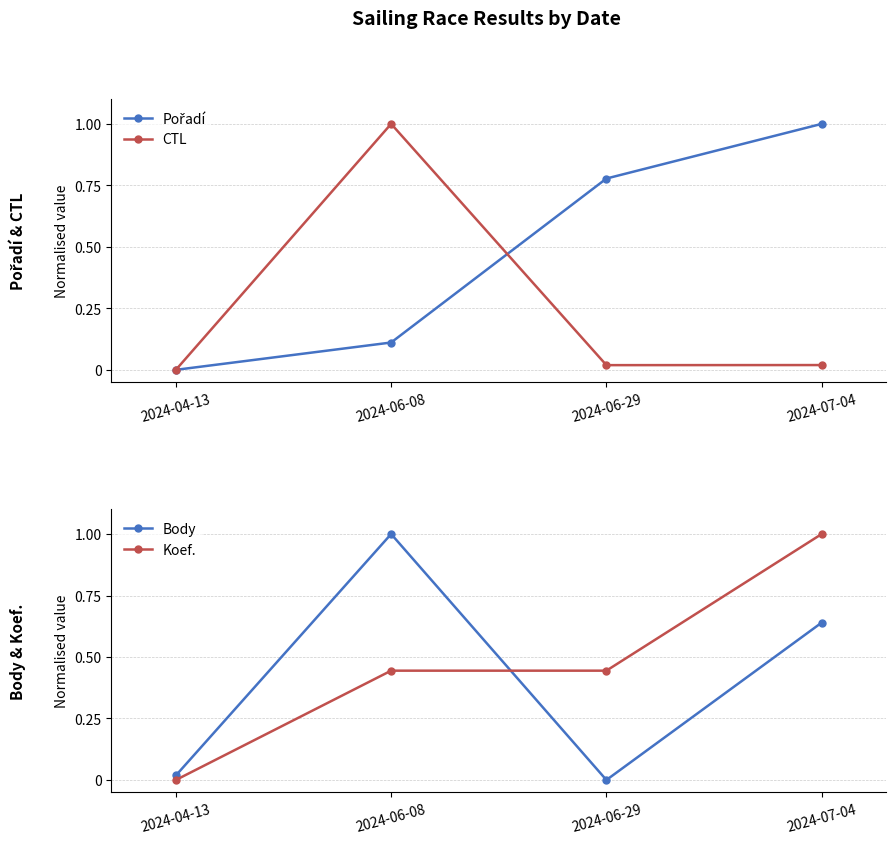

At which category is the sum across all series the highest?

2024-07-04